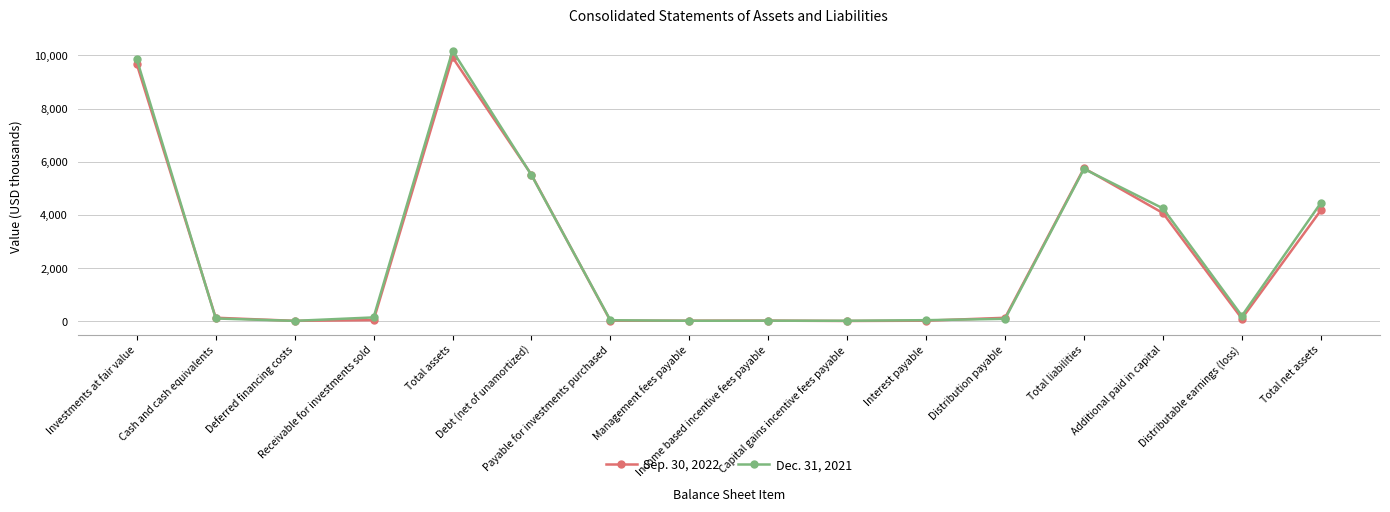

What is the sum of all Dec. 31, 2021 values?

40635.8